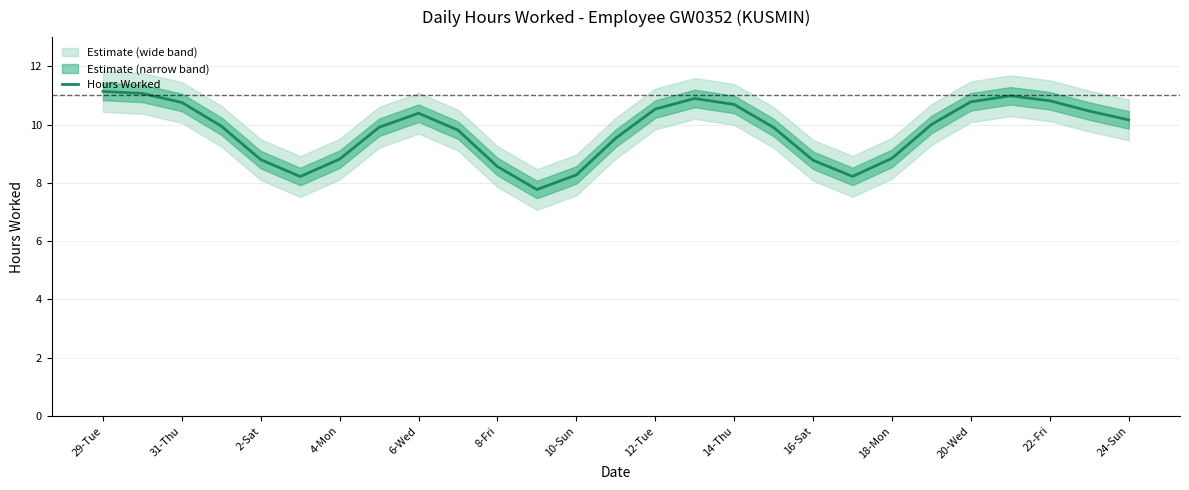

Where does the Hours Worked series first go above 9?

29-Tue